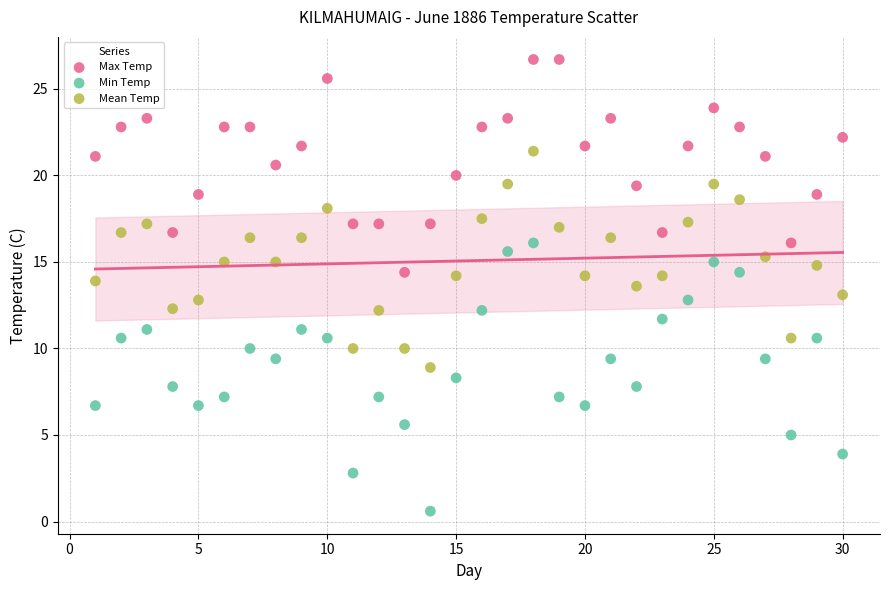

Which series reaches the minimum Y coordinate?

Min Temp